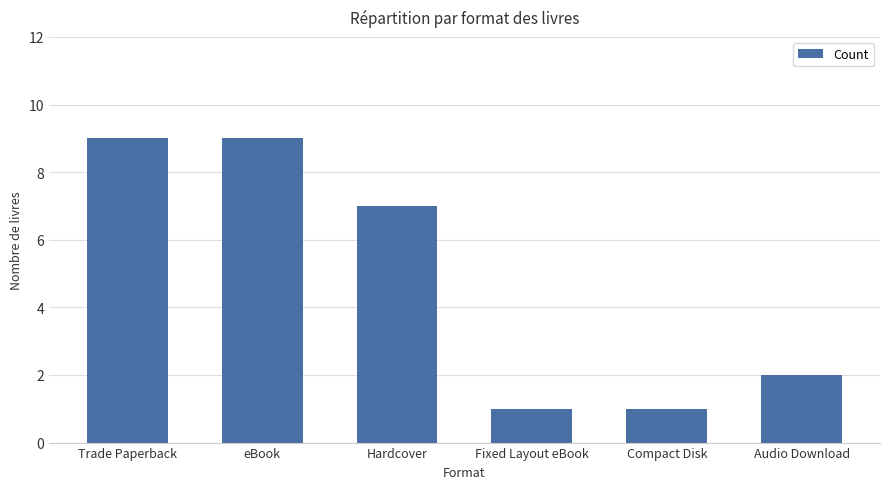

What is the greatest value displayed?

9